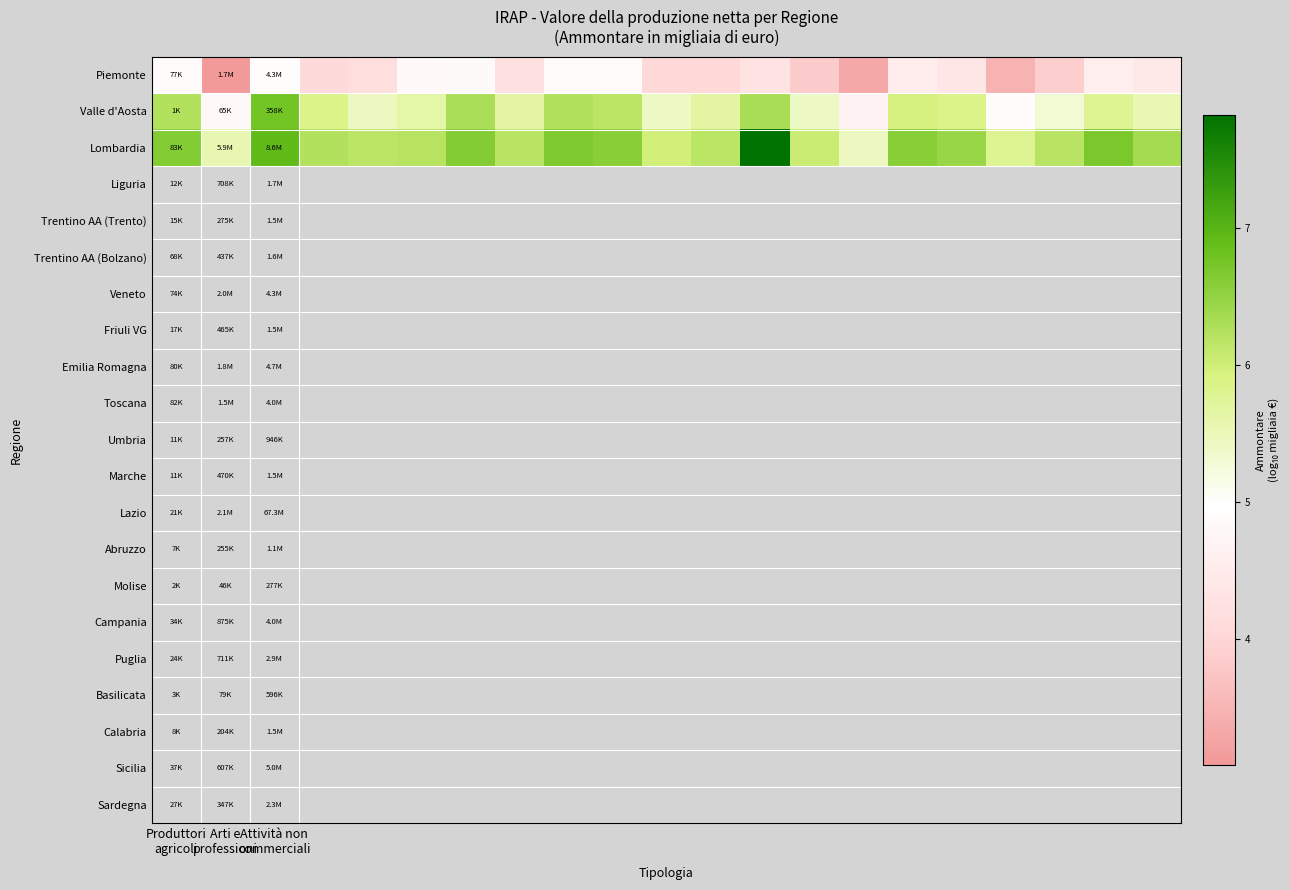

Reading left to right, list all the values displayed in this chart.

Piemonte: 4.9	3.1	4.9	4.1	4.2	4.8	4.9	4.2	4.9	4.9	4.0	4.0	4.3	3.8	3.3	4.5	4.4	3.5	3.9	4.6	4.4
Valle d'Aosta: 6.2	4.8	6.8	5.8	5.4	5.6	6.3	5.7	6.2	6.2	5.4	5.7	6.3	5.4	4.7	5.9	5.9	4.9	5.3	5.8	5.5
Lombardia: 6.6	5.6	6.9	6.2	6.2	6.2	6.6	6.2	6.7	6.6	6.0	6.2	7.8	6.0	5.4	6.6	6.5	5.8	6.2	6.7	6.4